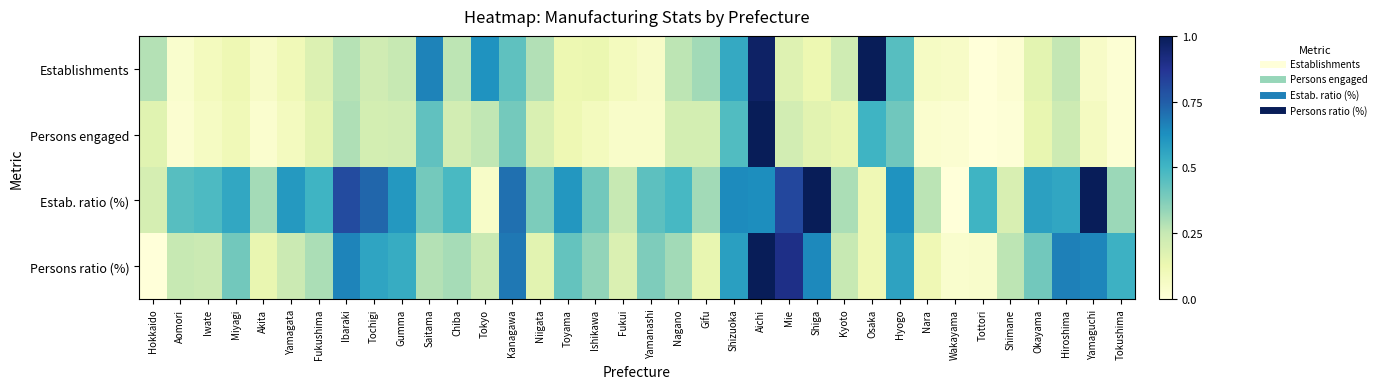

Rank the series at Tokyo from lowest to highest value.

Estab. ratio (%), Persons ratio (%), Persons engaged, Establishments